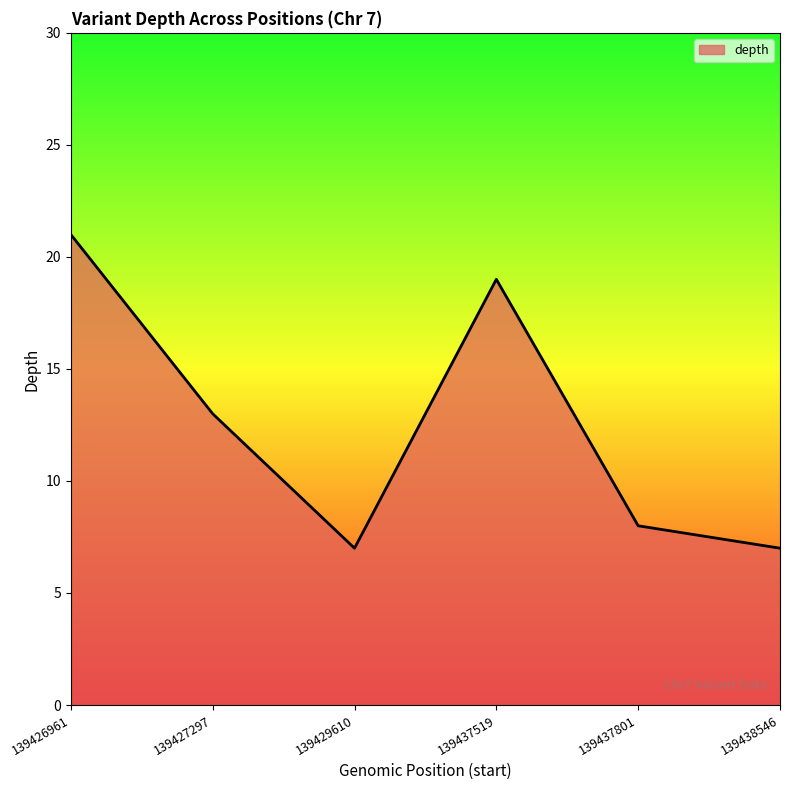

At which label is the value closest to 14?

139427297